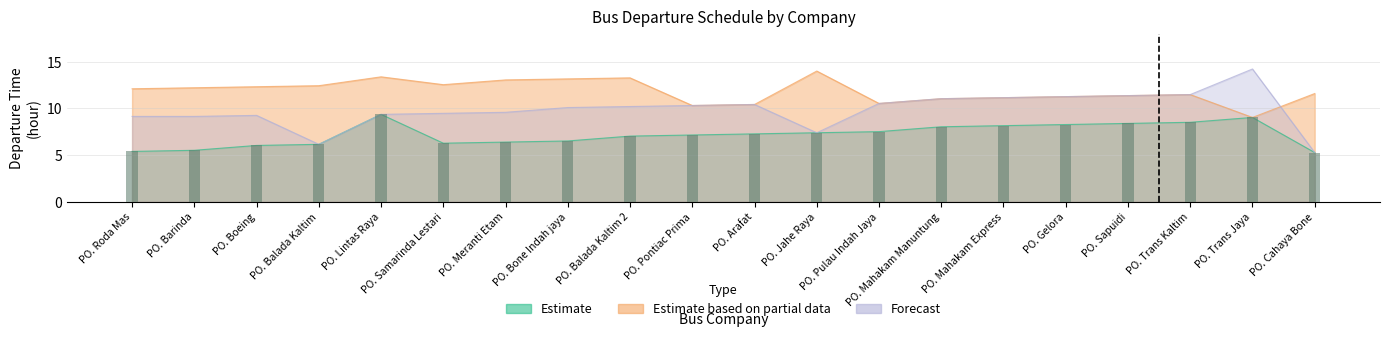

True or false: Forecast has a value of 13.7 at PO. Roda Mas.

False